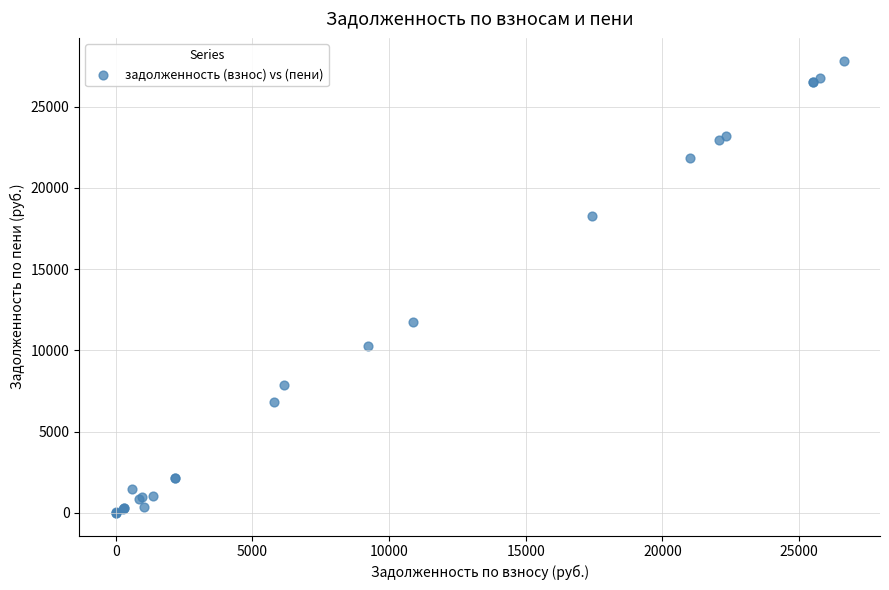

What Y value in the scatter plot is closest to 13920?

11740.0